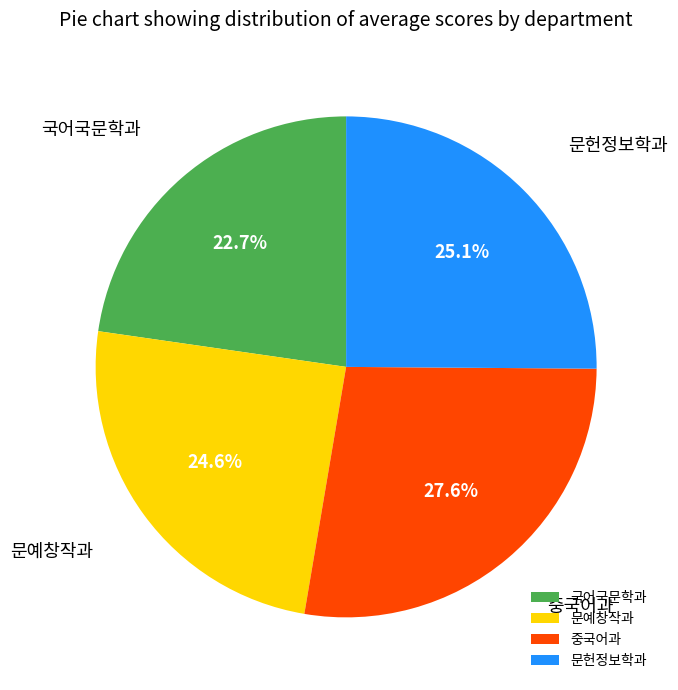

What is the ratio of the value at 문헌정보학과 to the value at 중국어과?

0.9